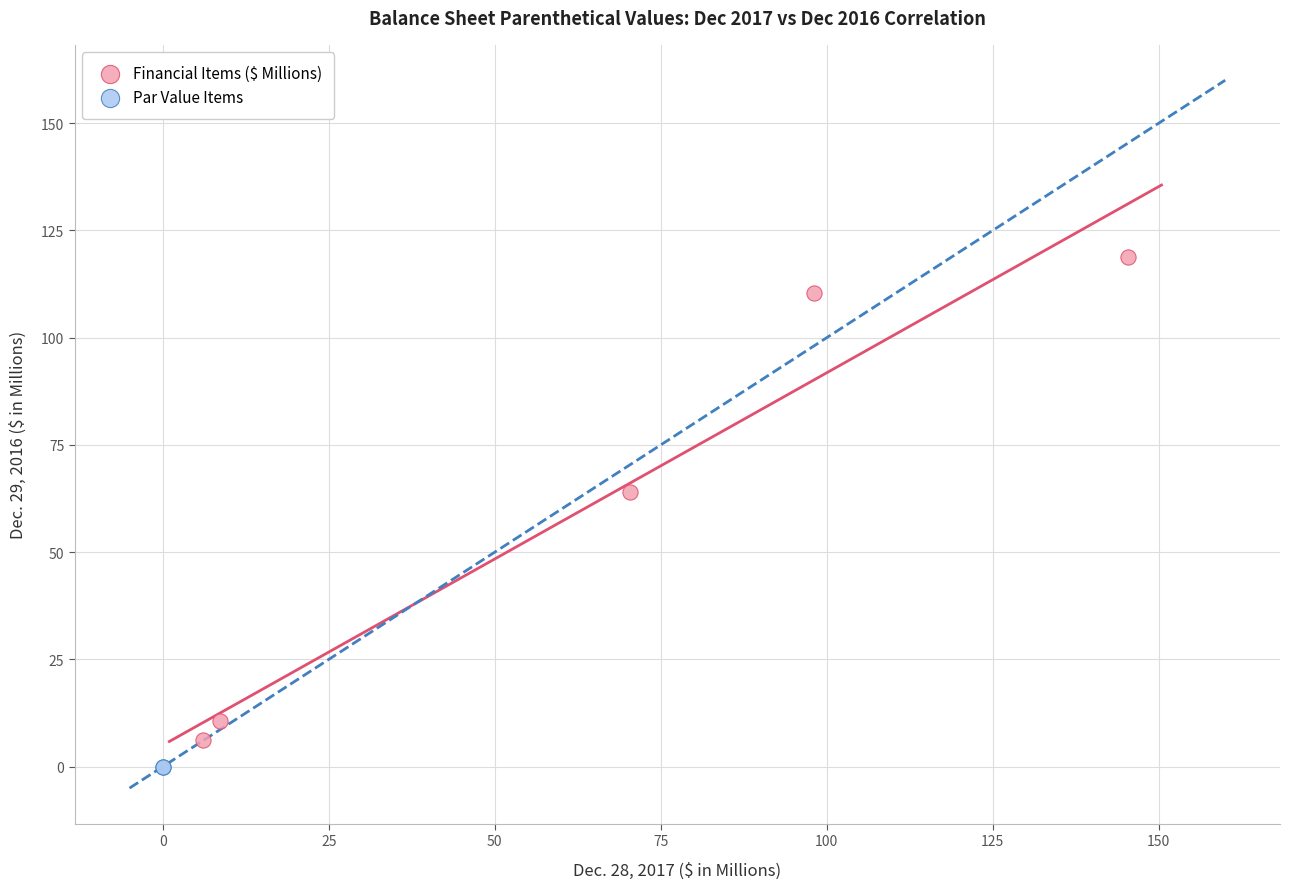

Which series reaches the maximum Y coordinate?

Financial Items ($ Millions)